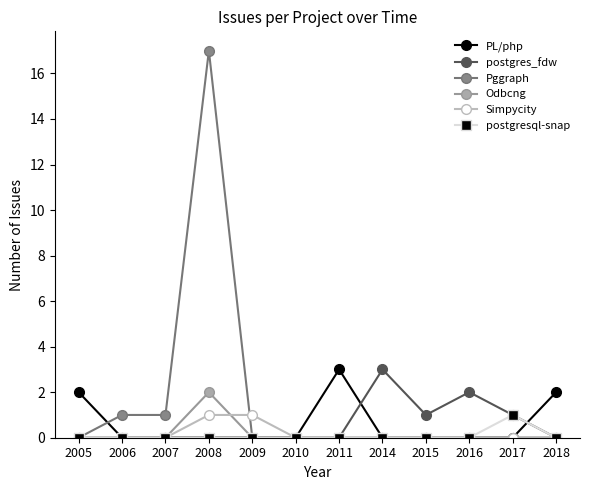

The postgres_fdw series shows 3 at 2016. True or false?

False